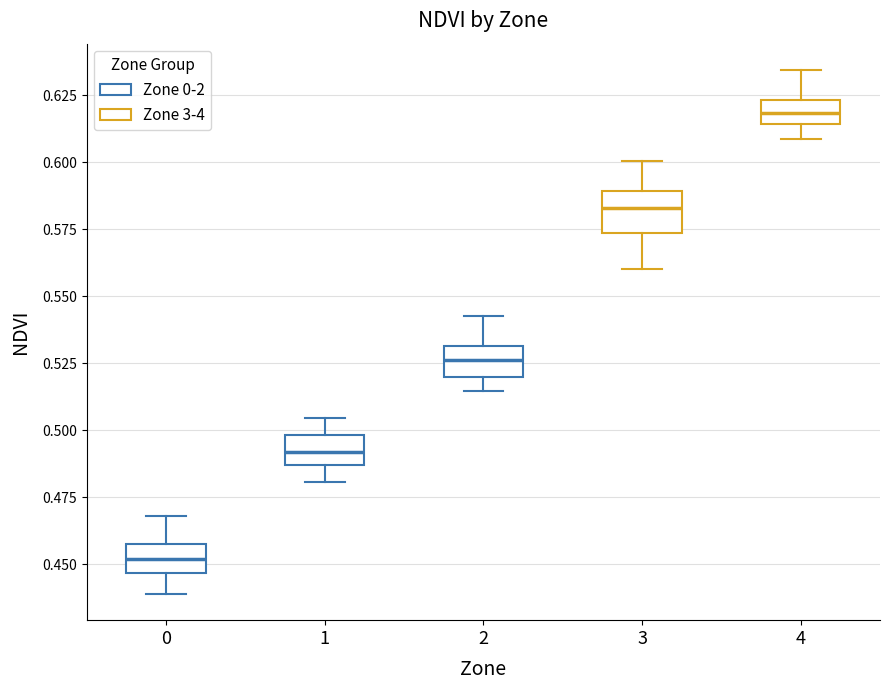

Reading left to right, transcribe this box plot: for each box, give where its median line is, the range the box spans, and where its two whiskers end, as read against the y-axis. The values are not printed on the chart, so give them approximately, as read against the axis.

0: median 0.450, box 0.445 to 0.455, whiskers 0.440 to 0.470
1: median 0.490, box 0.485 to 0.500, whiskers 0.480 to 0.505
2: median 0.525, box 0.520 to 0.530, whiskers 0.515 to 0.545
3: median 0.585, box 0.575 to 0.590, whiskers 0.560 to 0.600
4: median 0.620, box 0.615 to 0.625, whiskers 0.610 to 0.635